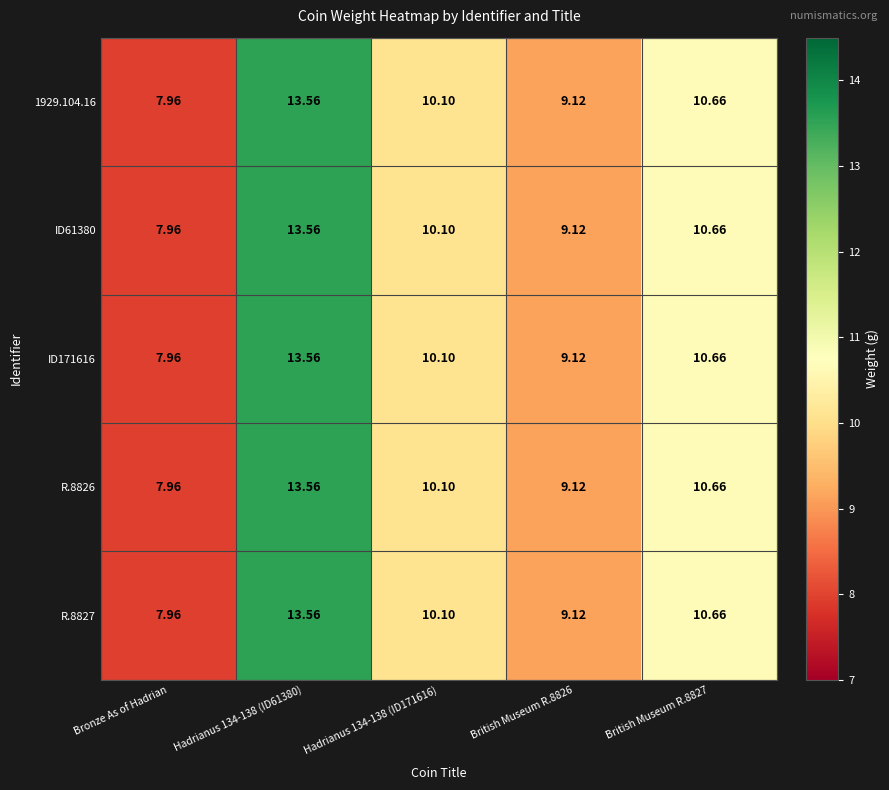

What is the maximum value shown in the chart?

13.6